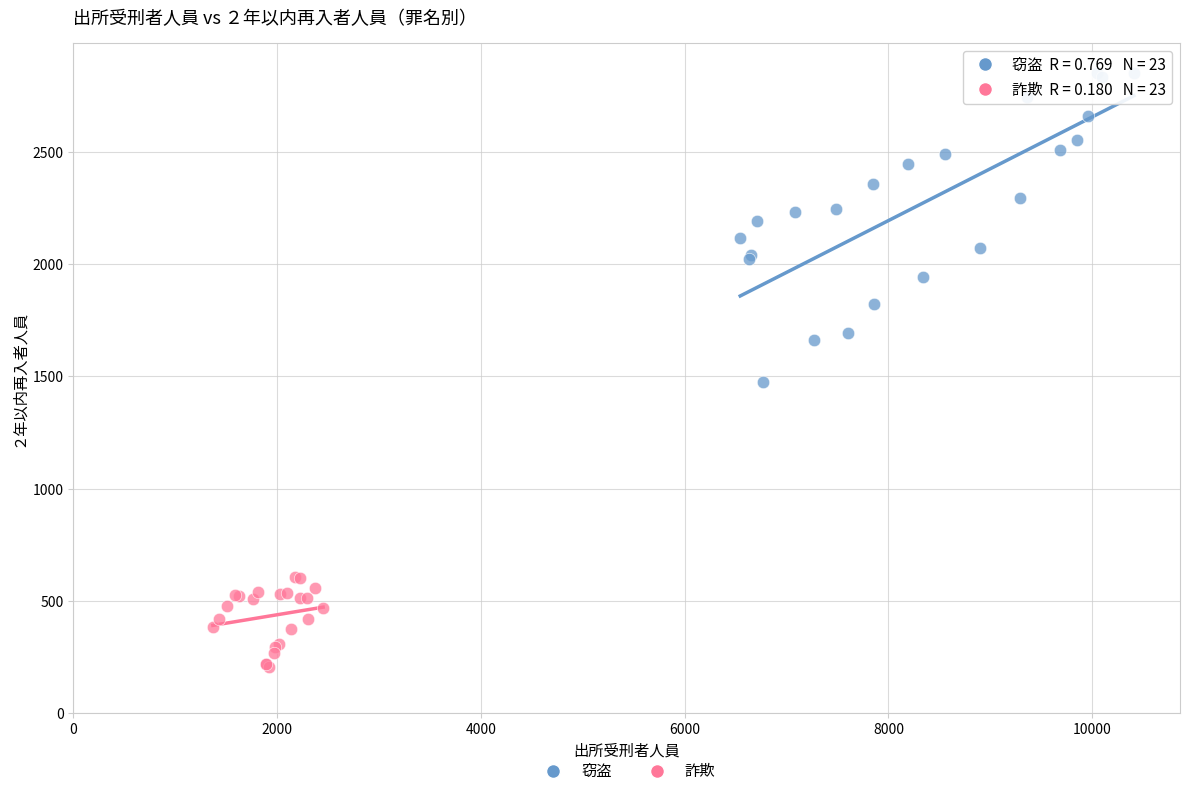

Which series contains the lowest Y value?

詐欺